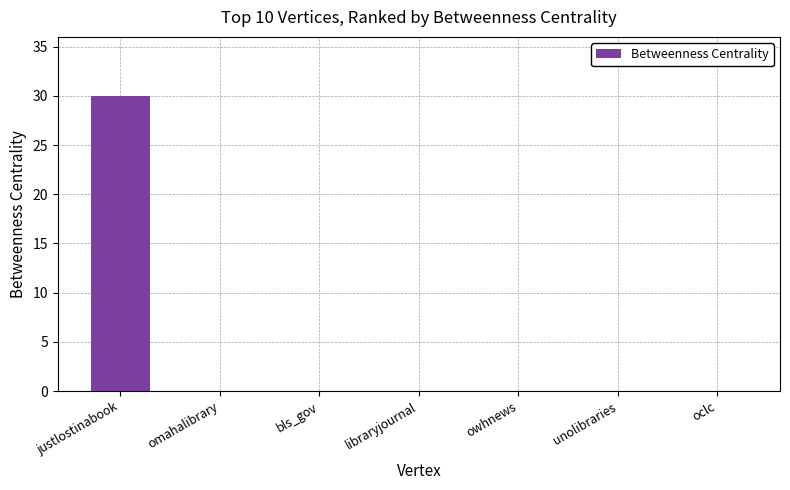

Are the bars horizontal?

No